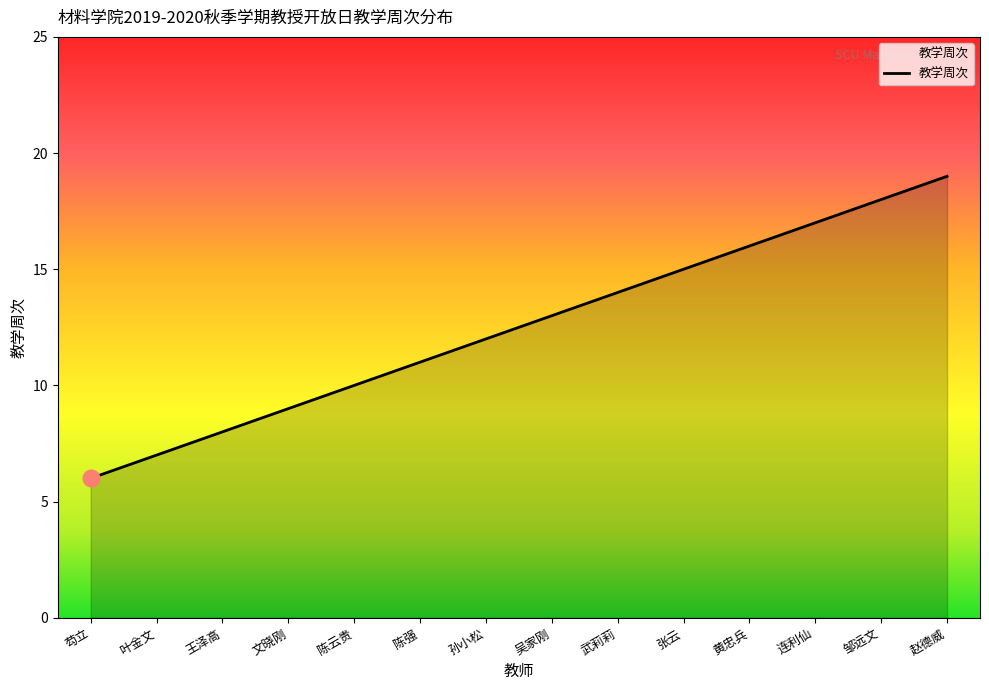

How many distinct data groups are displayed?

1